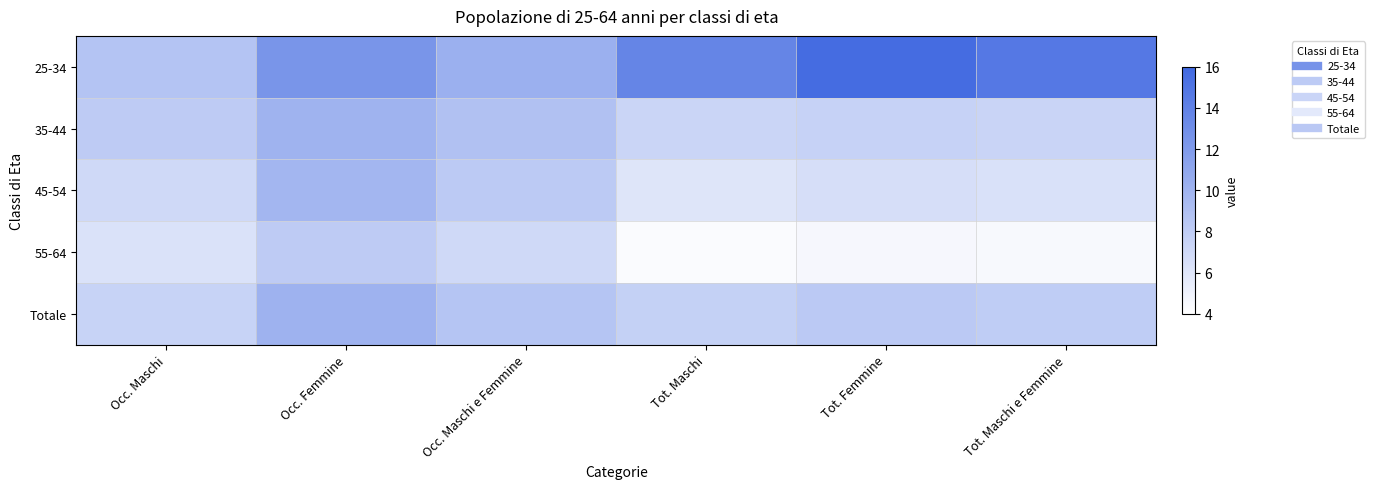

Rank the series by their maximum value, from lowest to highest.

55-64, 45-54, 35-44, Totale, 25-34